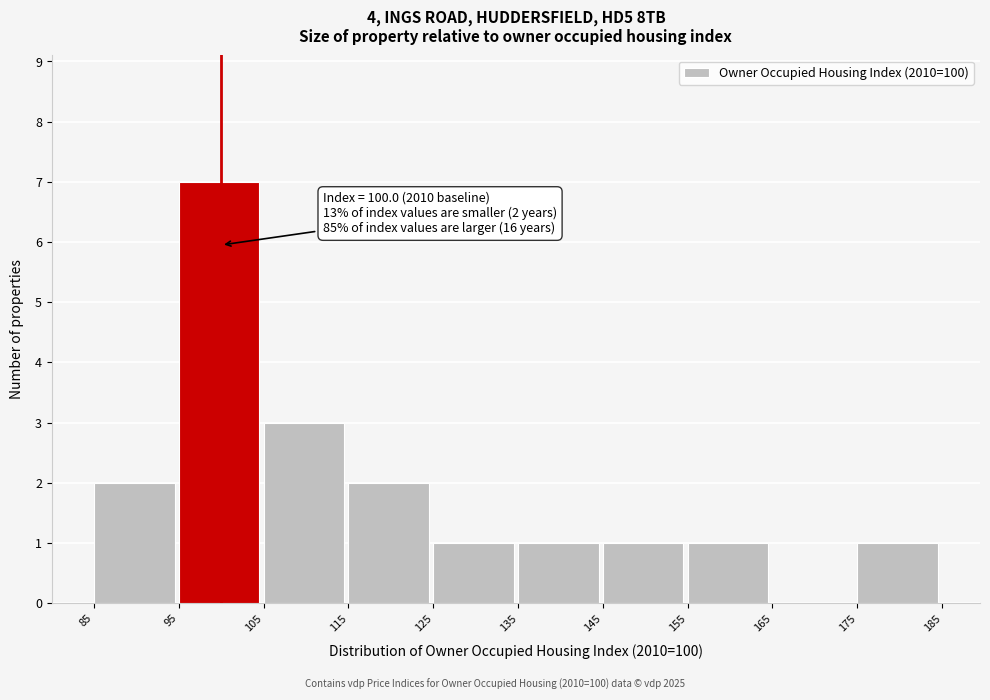

Over which range of the x-axis is the bar tallest?

95 to 105